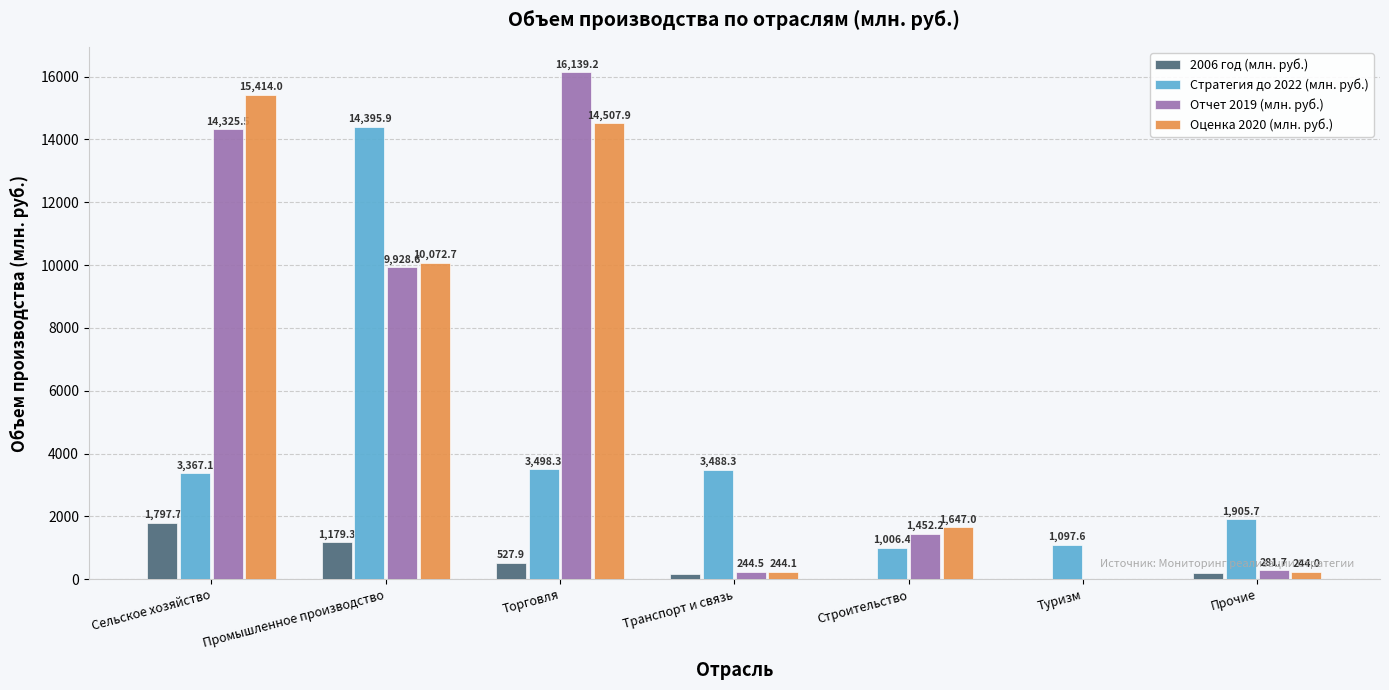

Which category has the highest value across all series?

Торговля